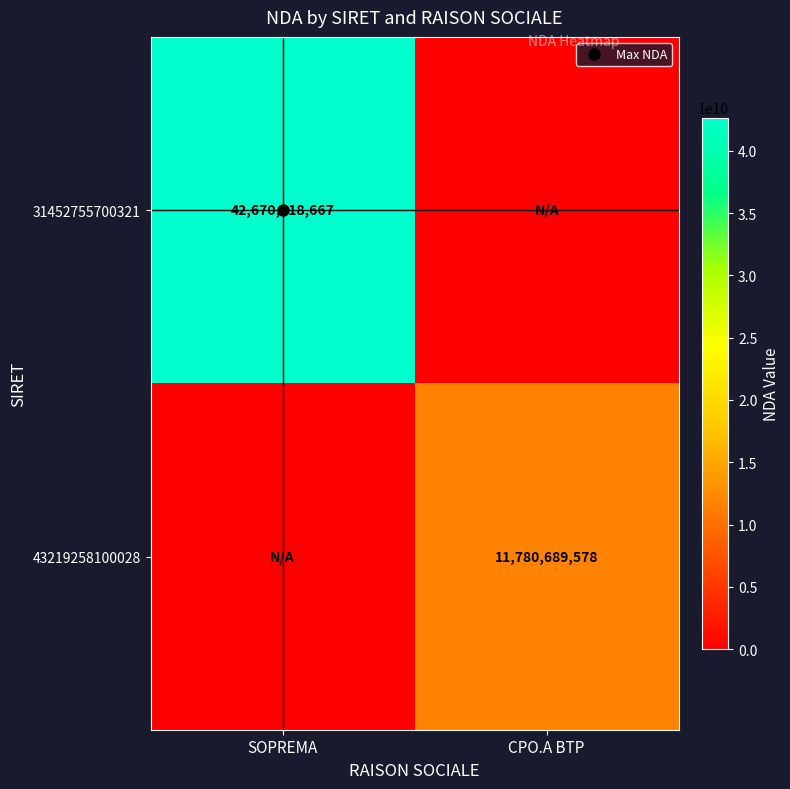

Rank the series by their average value, from lowest to highest.

43219258100028, 31452755700321